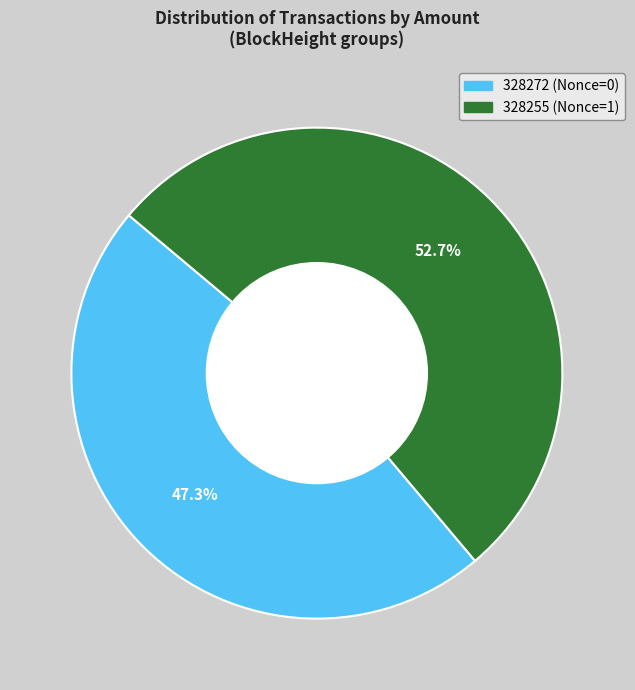

Combined, do 328272 and 328255 account for over 50%?

Yes